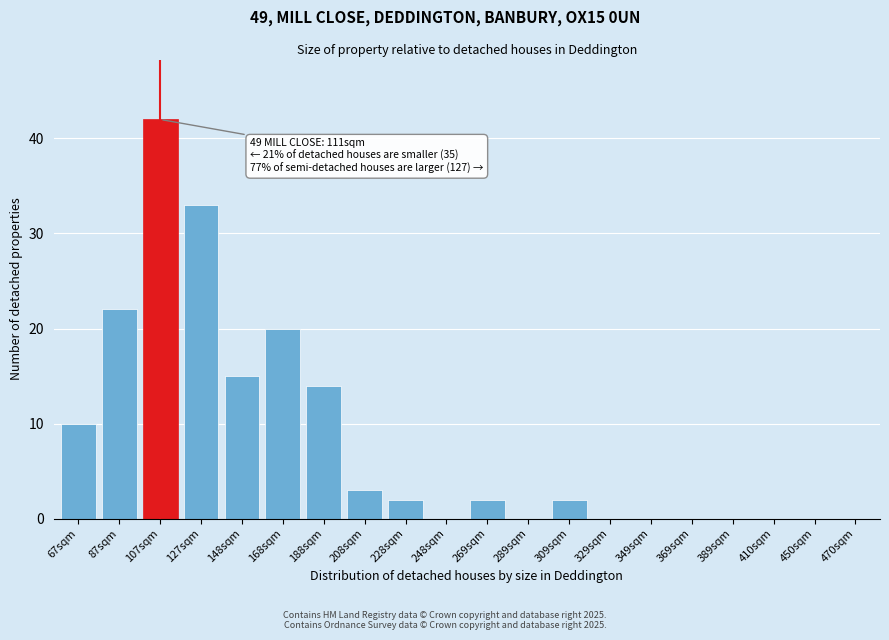

Reading right to left, transcribe all the data shown in this chart.

470sqm=0	450sqm=0	410sqm=0	389sqm=0	369sqm=0	349sqm=0	329sqm=0	309sqm=2	289sqm=0	269sqm=2	248sqm=0	228sqm=2	208sqm=3	188sqm=14	168sqm=20	148sqm=15	127sqm=33	107sqm=42	87sqm=22	67sqm=10